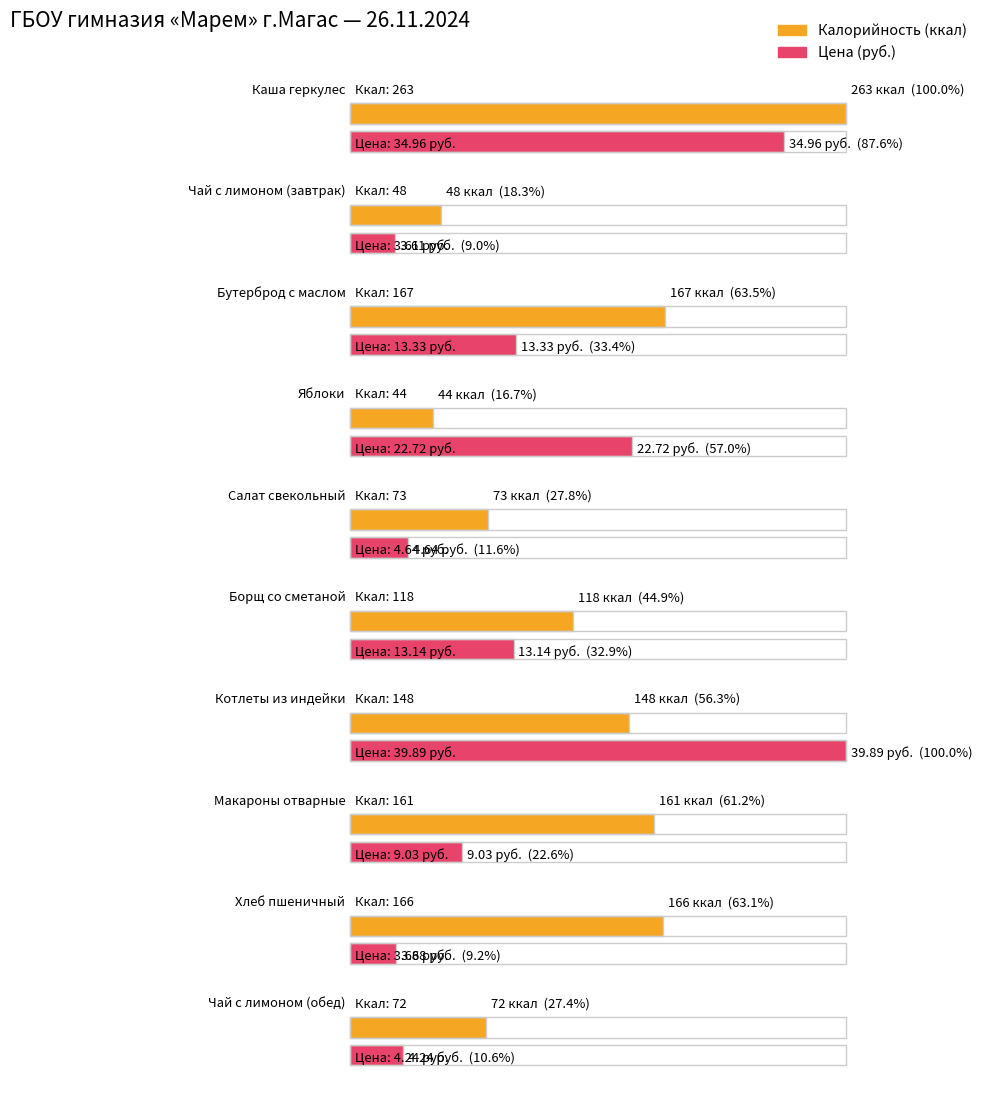

Reading left to right, transcribe all the data shown in this chart.

Калорийность: Каша геркулес=263.0	Чай с лимоном (завтрак)=48.0	Бутерброд с маслом=167.0	Яблоки=44.0	Салат свекольный=73.0	Борщ со сметаной=118.0	Котлеты из индейки=148.0	Макароны отварные=161.0	Хлеб пшеничный=166.0	Чай с лимоном (обед)=72.0
Цена: Каша геркулес=35.0	Чай с лимоном (завтрак)=3.6	Бутерброд с маслом=13.3	Яблоки=22.7	Салат свекольный=4.6	Борщ со сметаной=13.1	Котлеты из индейки=39.9	Макароны отварные=9.0	Хлеб пшеничный=3.7	Чай с лимоном (обед)=4.2